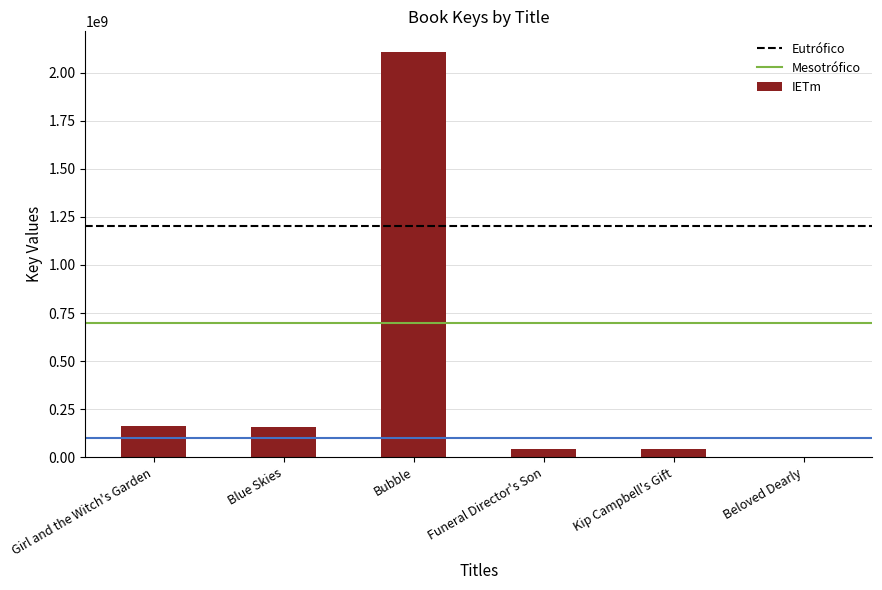

The chart shows a value of 41337053 at Kip Campbell's Gift. True or false?

True